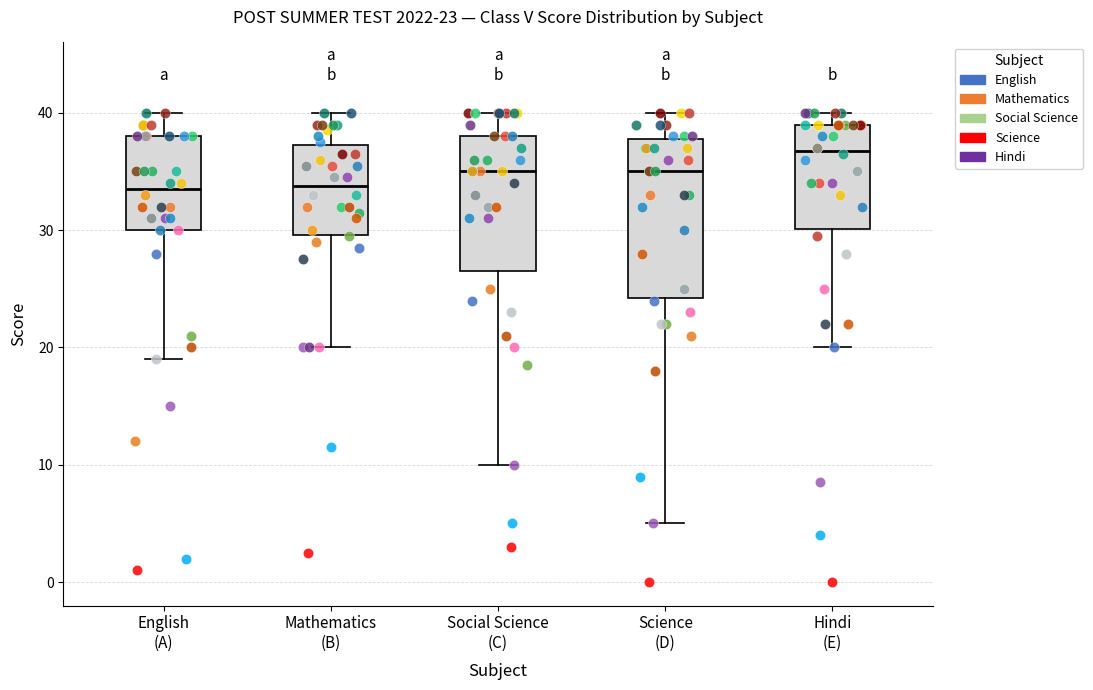

Comparing the boxes themselves (not the whiskers), which one is the tallest?

Science (D)